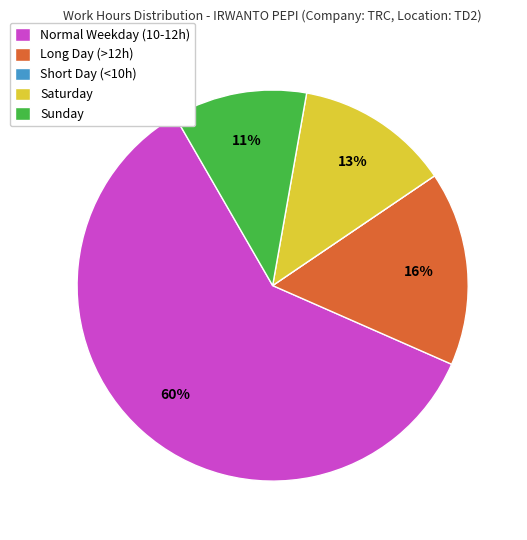

Between Normal Weekday (10-12h) and Long Day (>12h), which is larger?

Normal Weekday (10-12h)